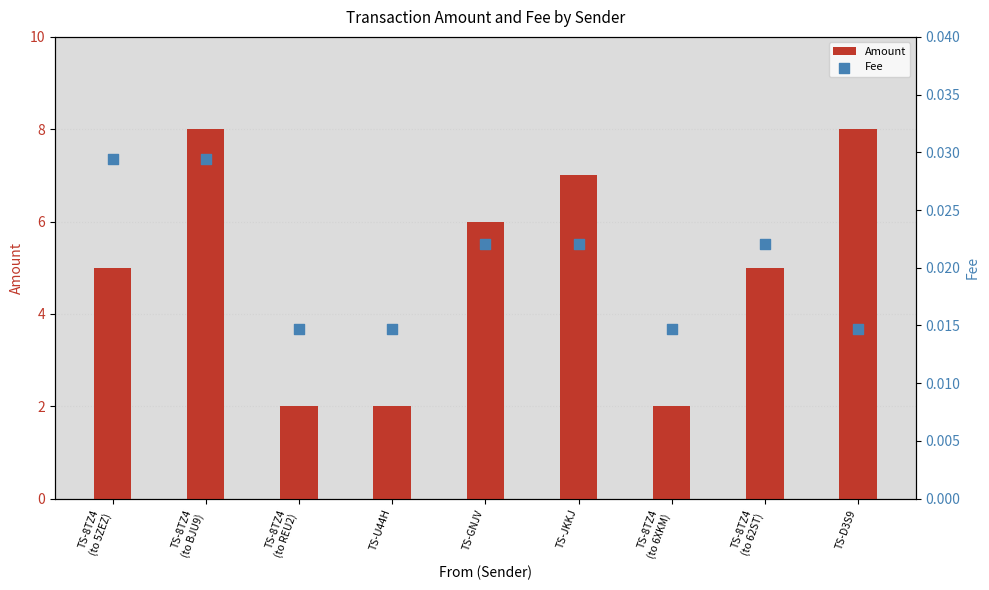

Is the value of Fee at TS-8TZ4
(to 62ST) greater than the value of Amount at TS-GNJV?

No